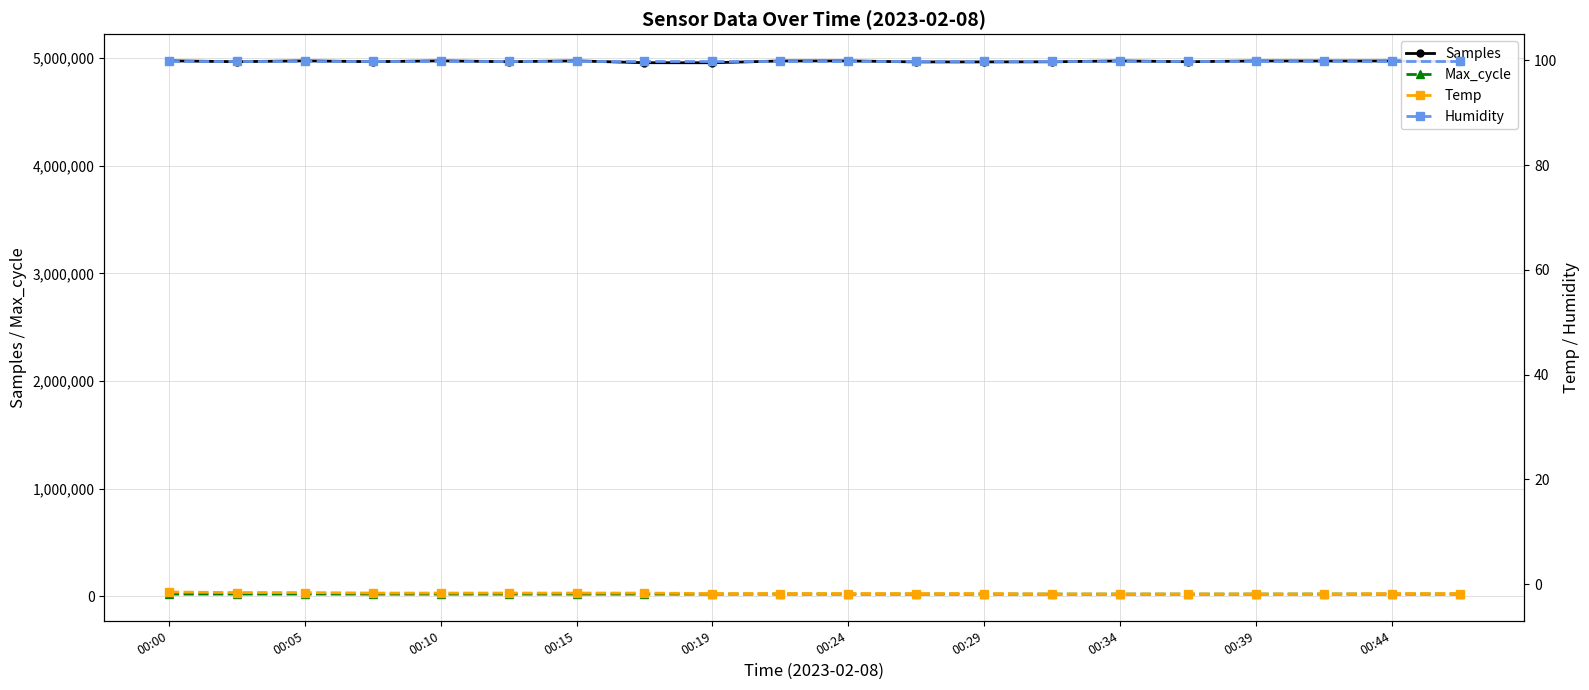

What is the value of the Humidity point at the 9th from the left?

99.9